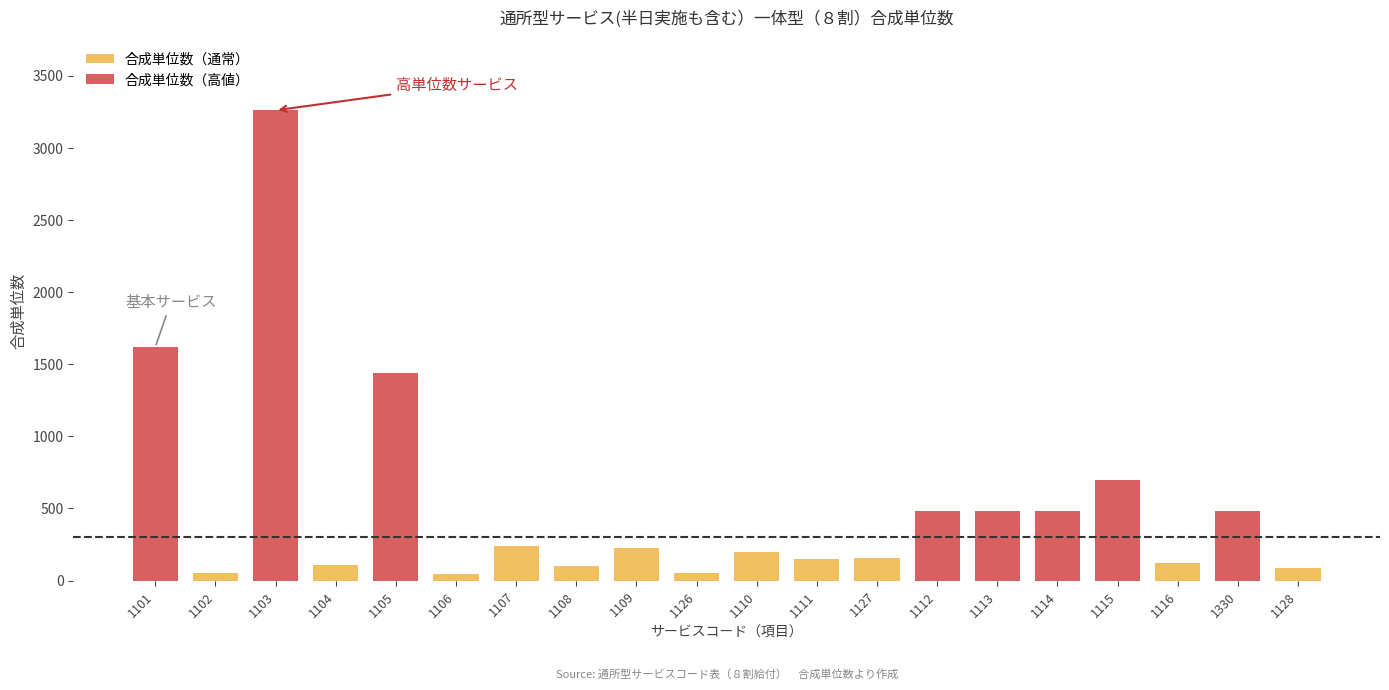

What is the sum of all values?

10474